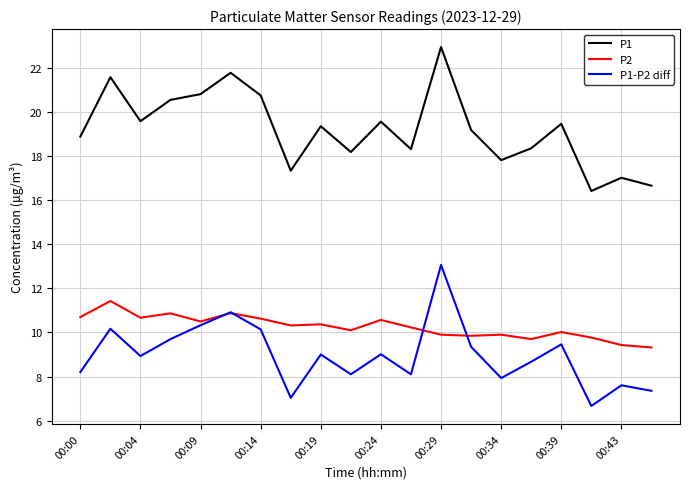

What is the smallest value displayed?

6.7